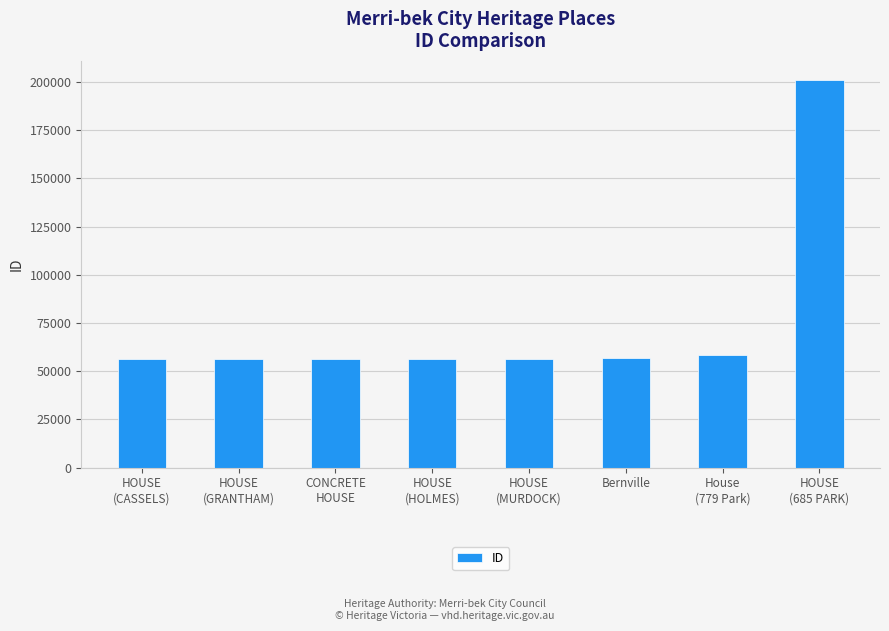

What is the smallest value displayed?

56253